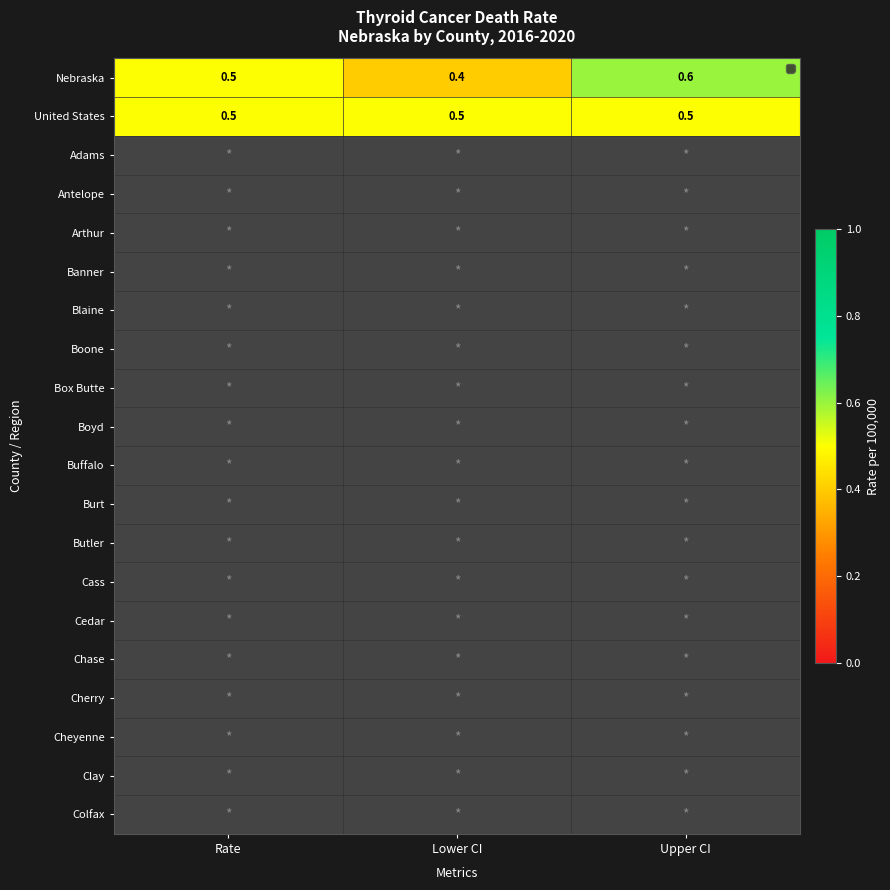

How many Nebraska values are between 0 and 1?

3